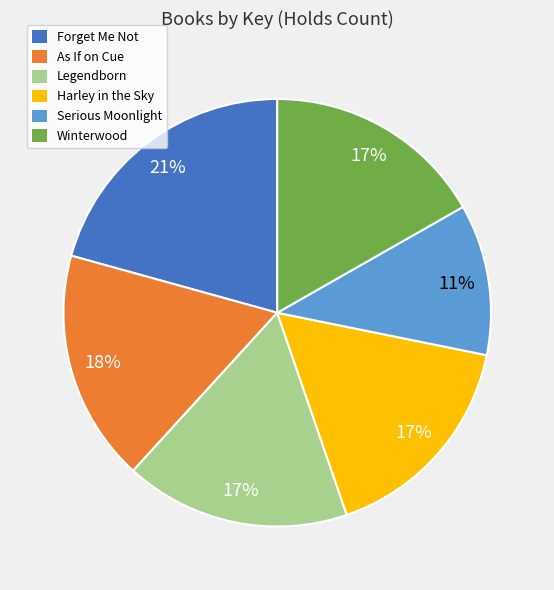

Is it true that Legendborn is 8% of the pie?

False